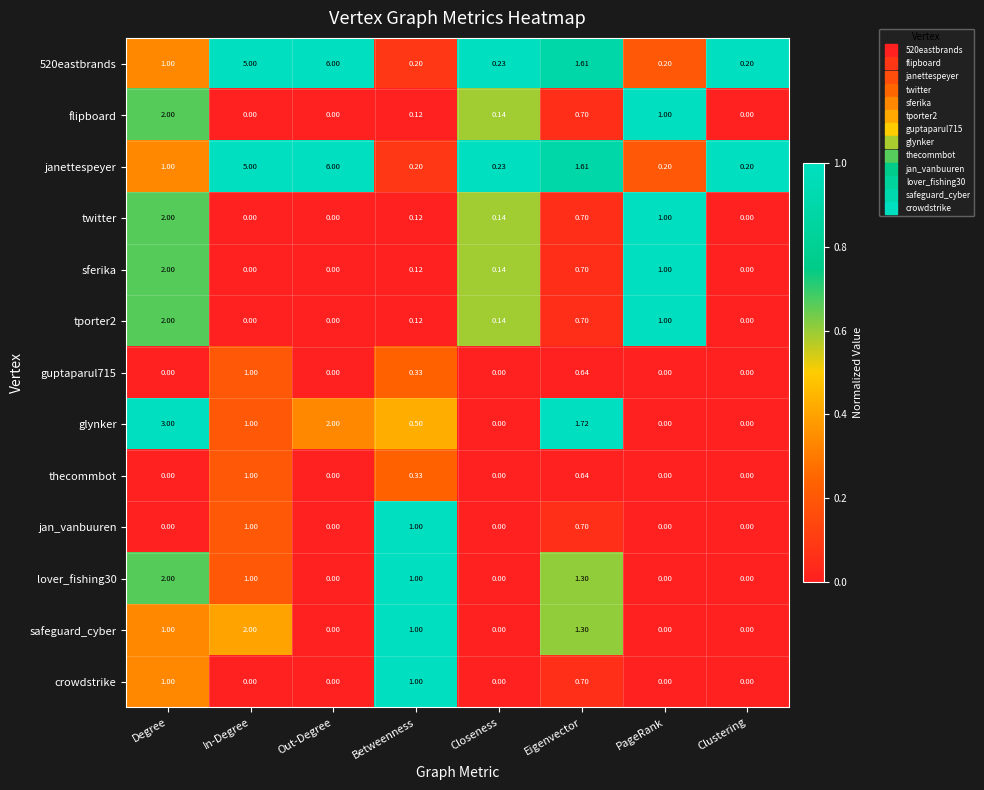

Which label corresponds to the largest value in the chart?

Out-Degree